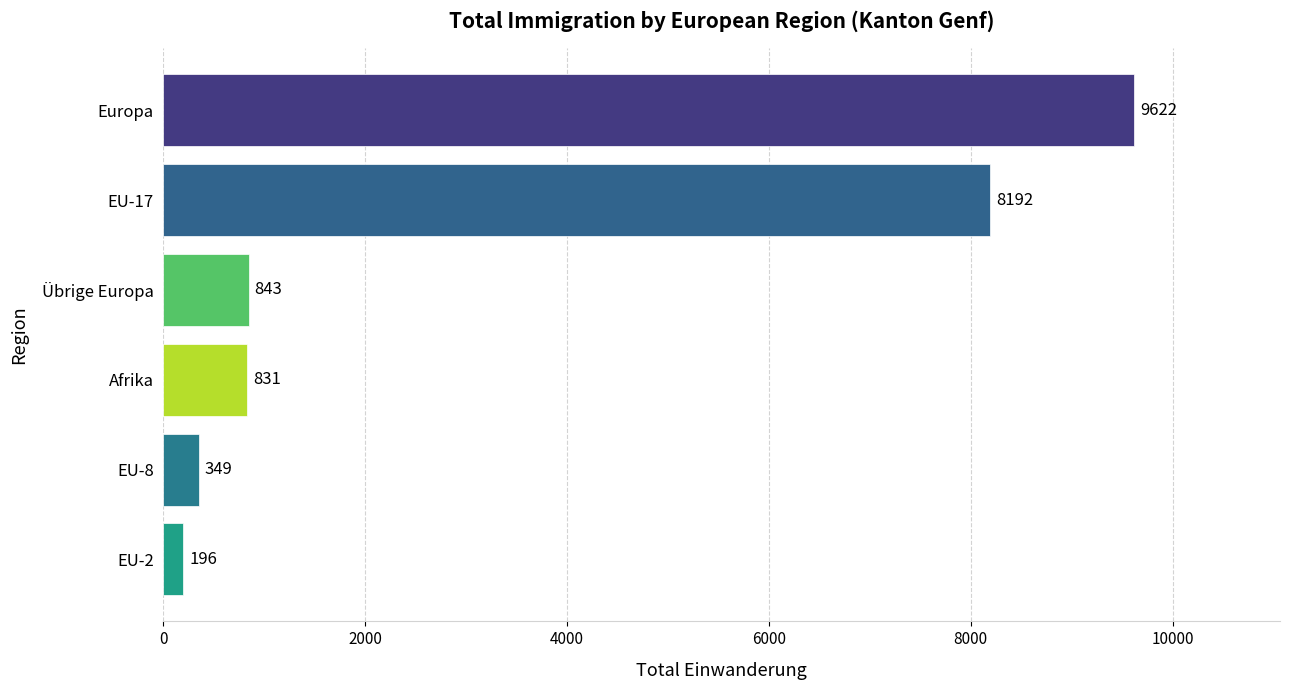

How many series are shown in this chart?

1